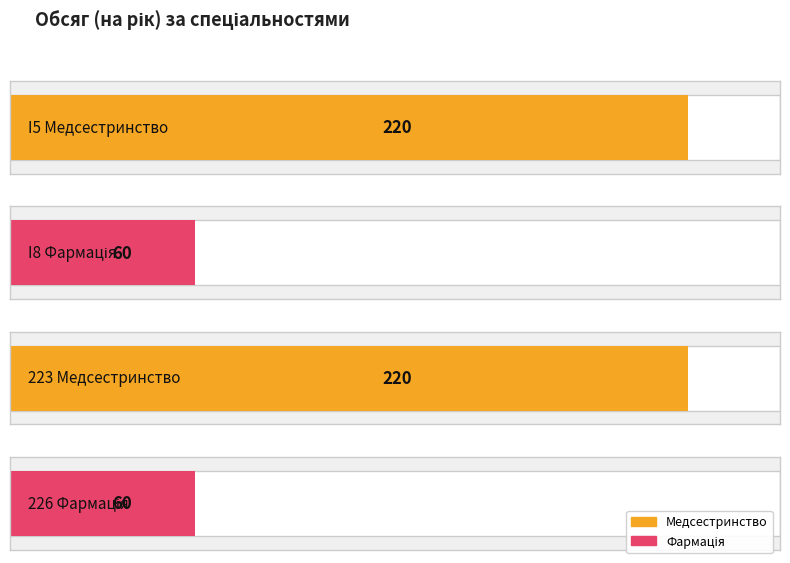

Between Код 223 (Медсестринство) and Код I5 (Медсестринство), which is larger?

Код 223 (Медсестринство)